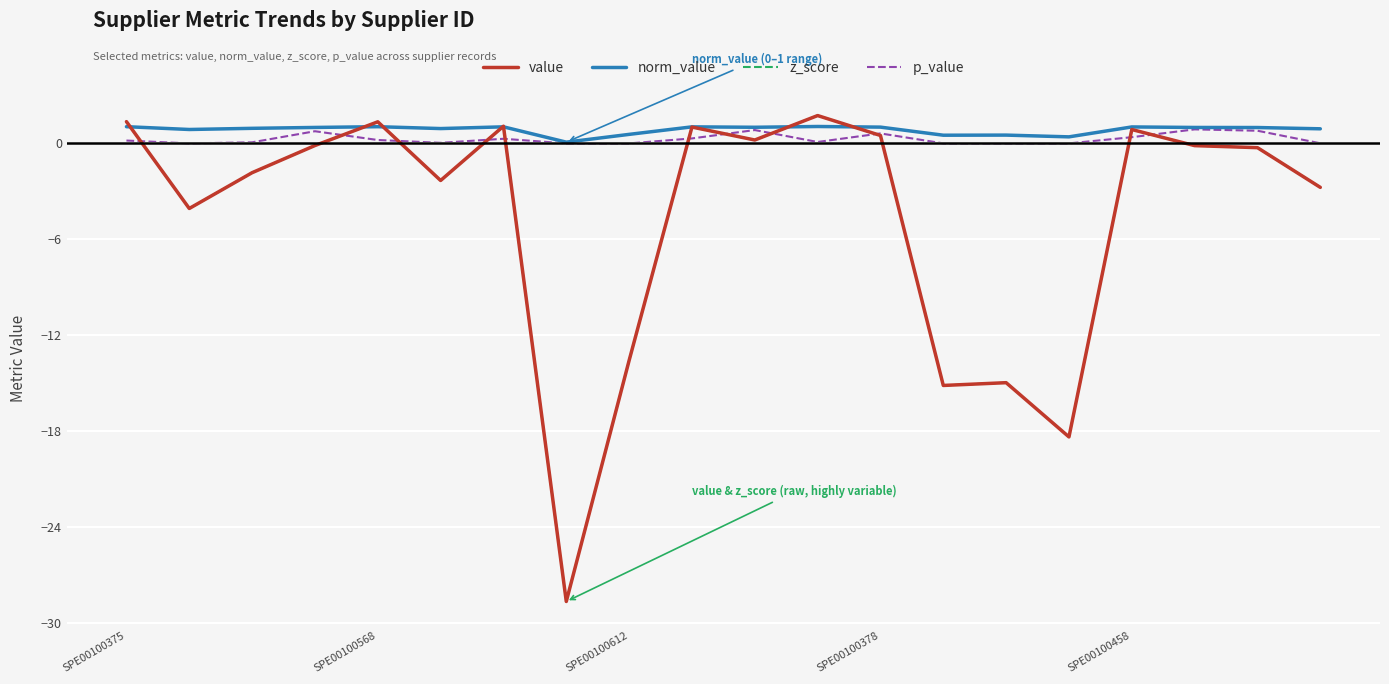

Does the chart display data point markers on the line(s)?

No